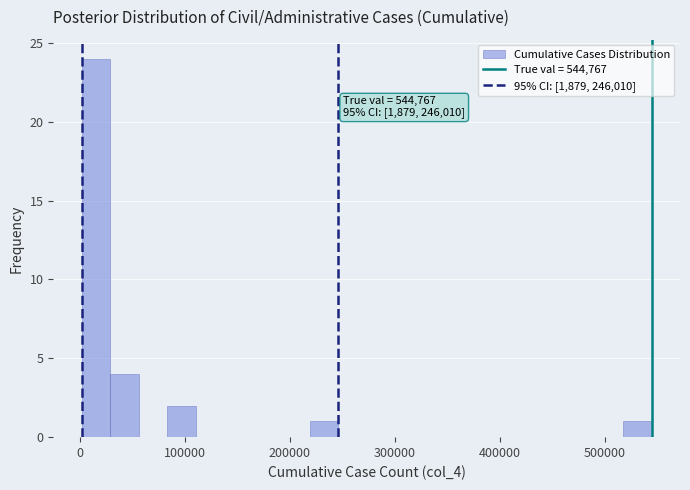

Around what value on the x-axis is the tallest bar? Give the approximate position of its centre, as read against the axis.

20000